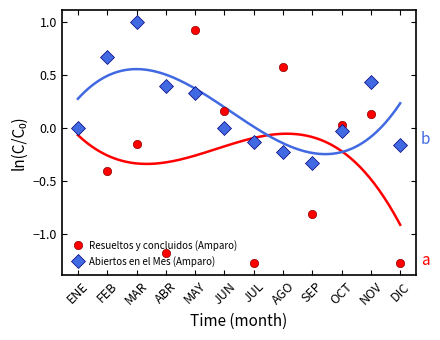

What is the value of the Resueltos y concluidos (Amparo) point at the 4th from the left?

-1.2